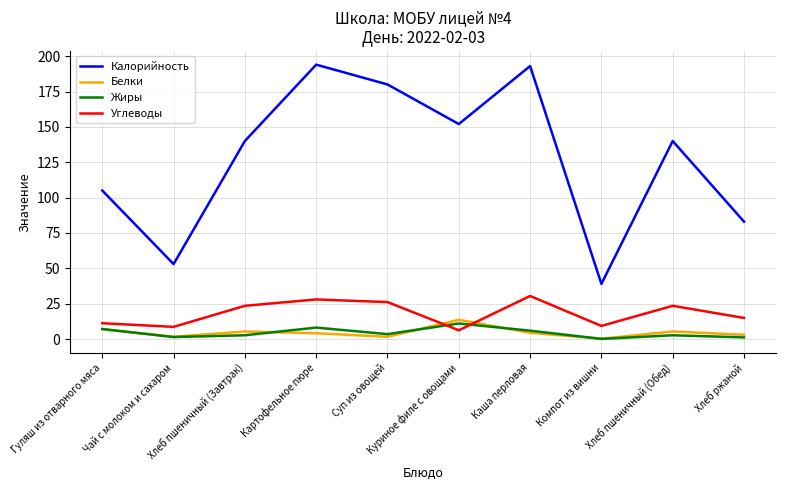

True or false: Белки and Калорийность intersect in this chart.

False